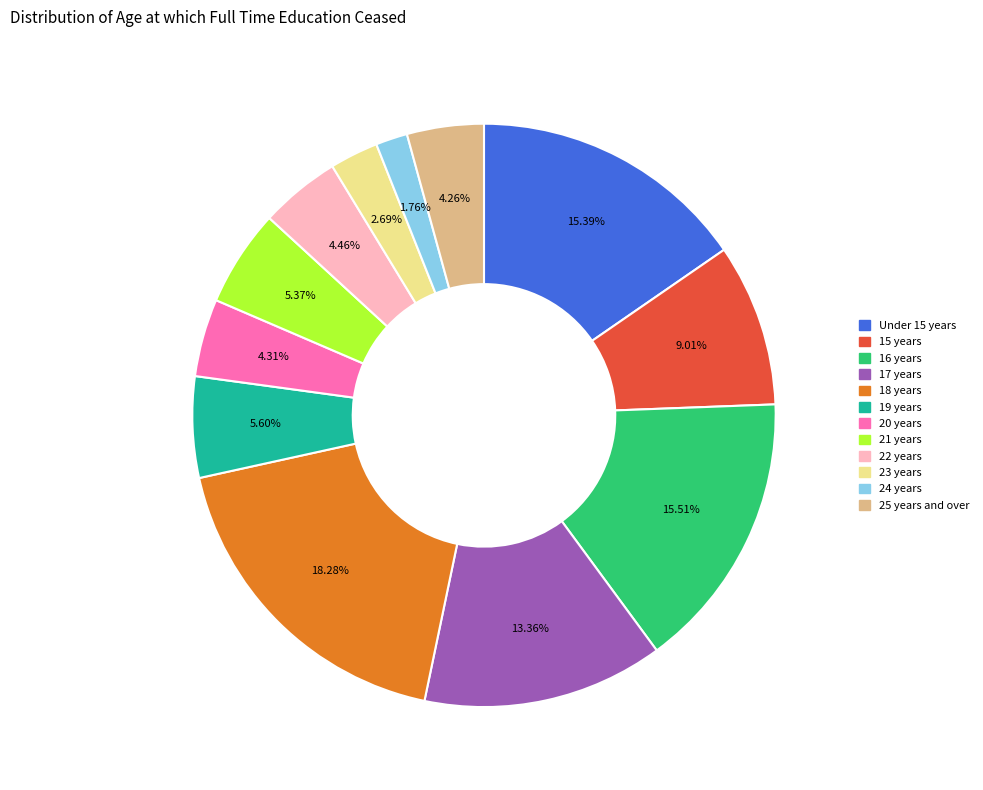

Count the number of slices in the pie.

12